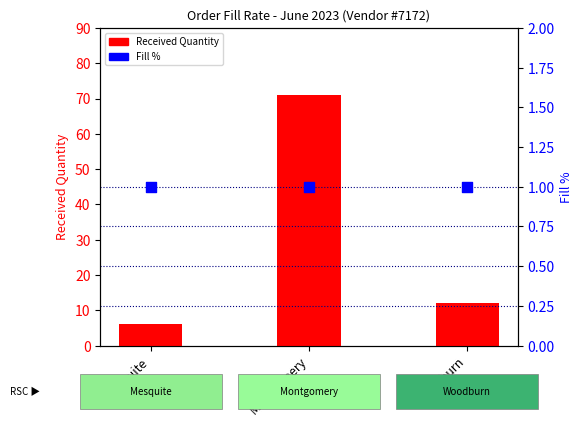

At how many categories does at least one series exceed 20?

1